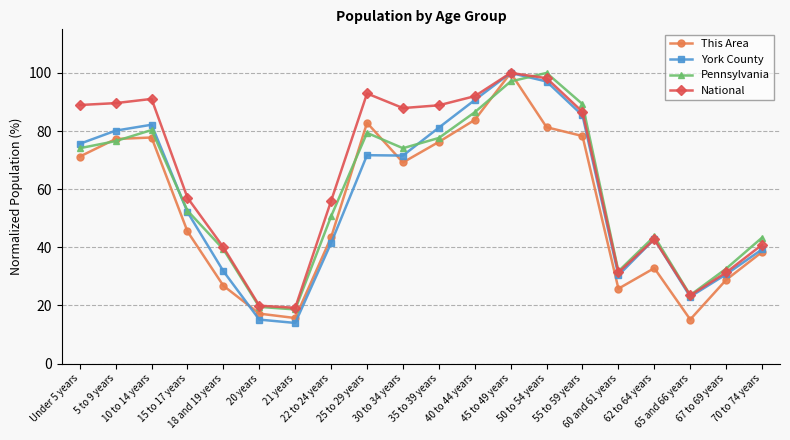

Where is National nearest to the value 59?

15 to 17 years